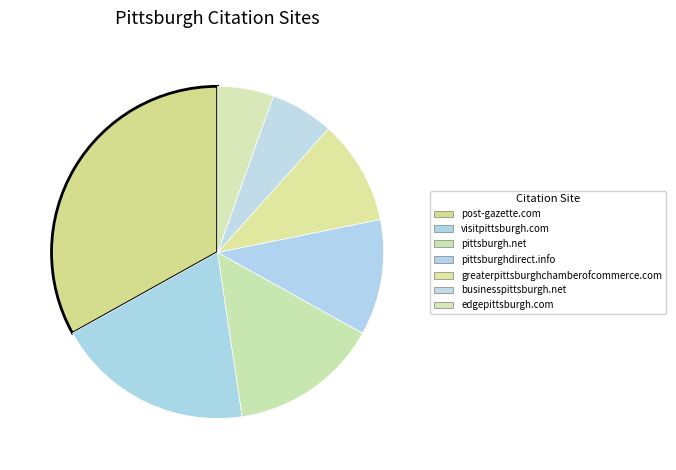

Is it true that pittsburghdirect.info is 11% of the pie?

True